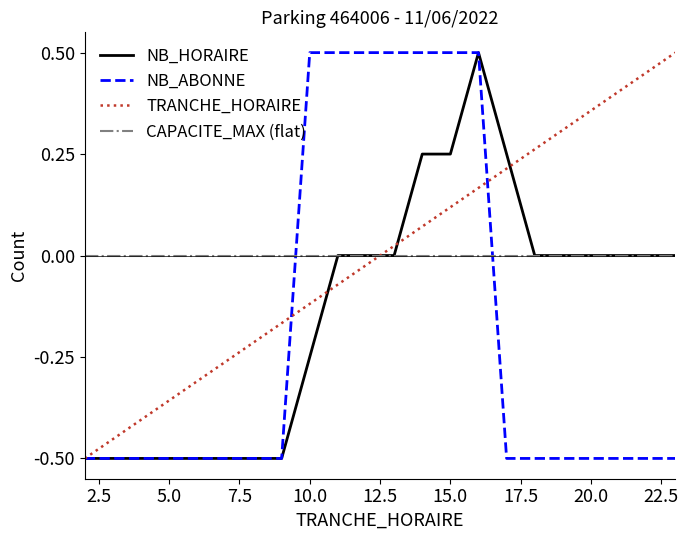

After their last crossing, which series has the higher values: CAPACITE_MAX (flat) or TRANCHE_HORAIRE?

TRANCHE_HORAIRE